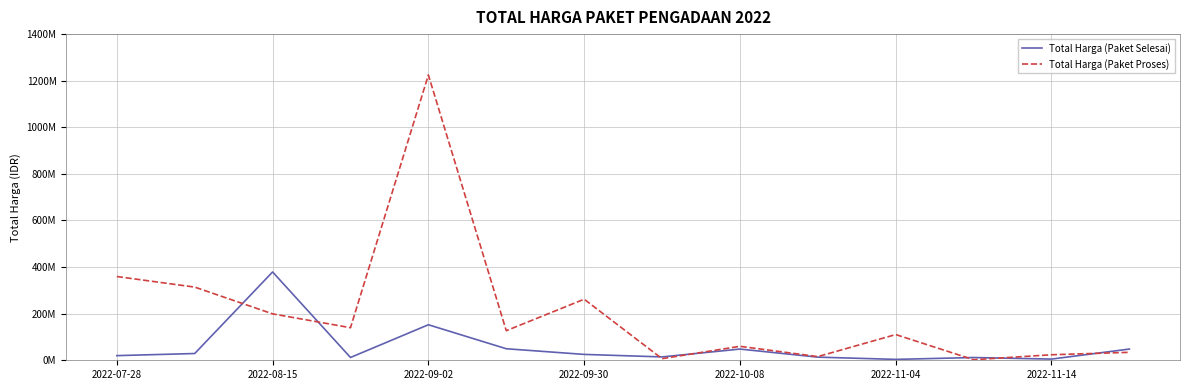

Does the chart display data point markers on the line(s)?

No